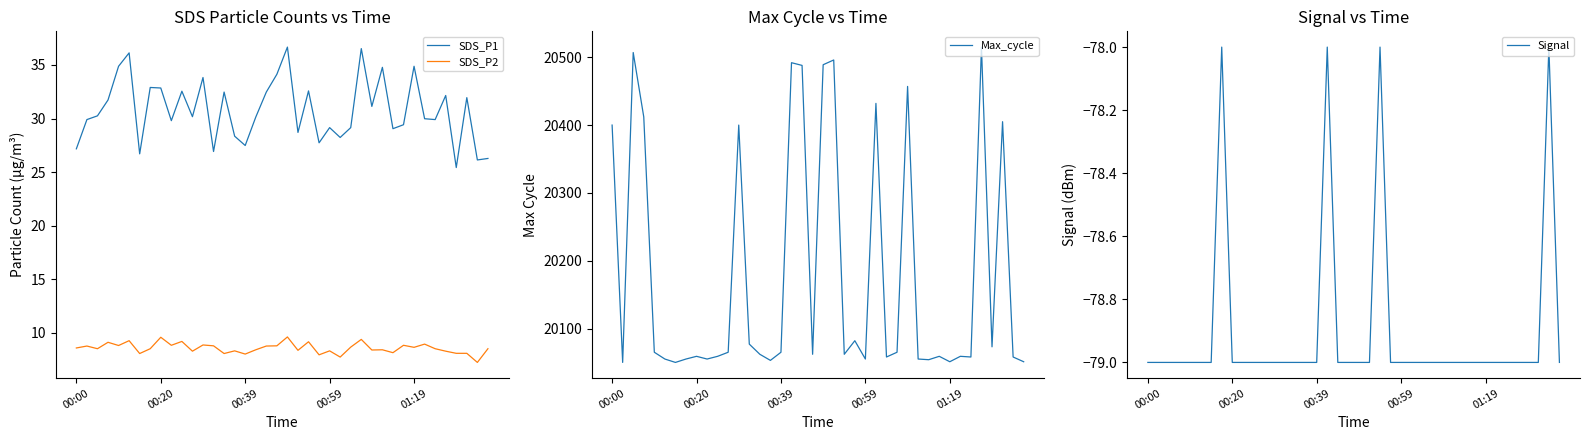

What is the approximate value of Signal at 25?

-79.0